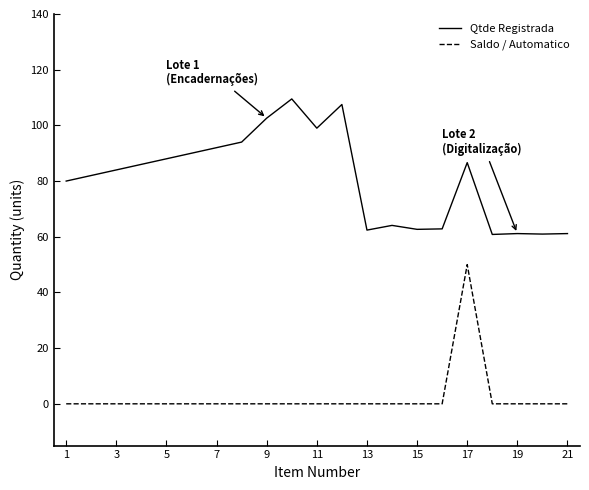

Does the chart have visible grid lines?

No